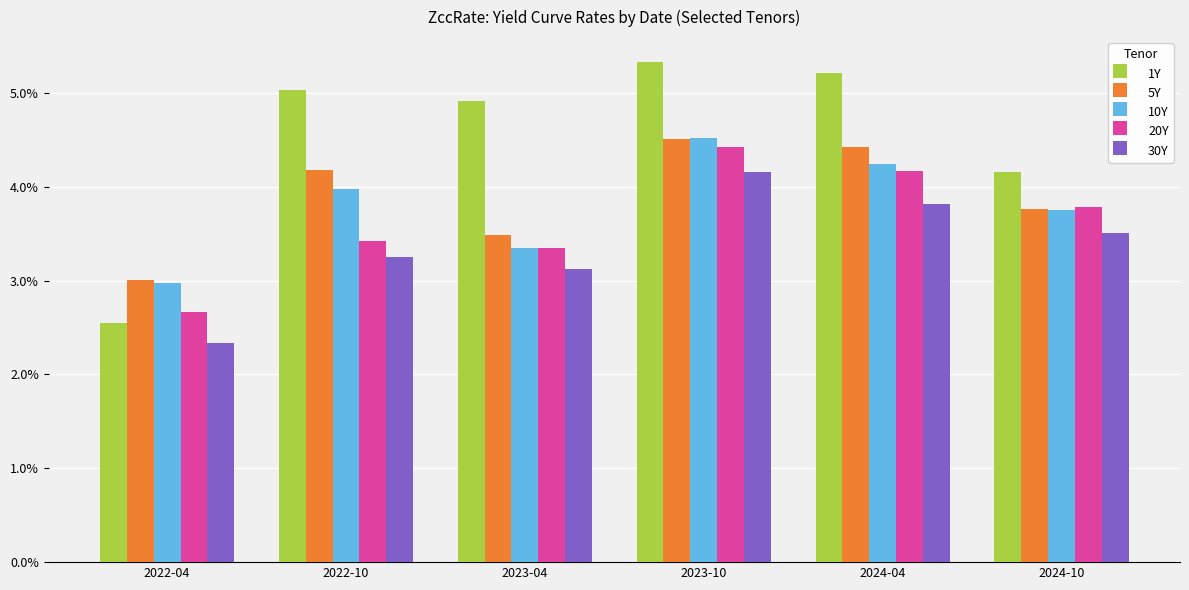

The 30Y series shows 0.0 at 2024-10. True or false?

False